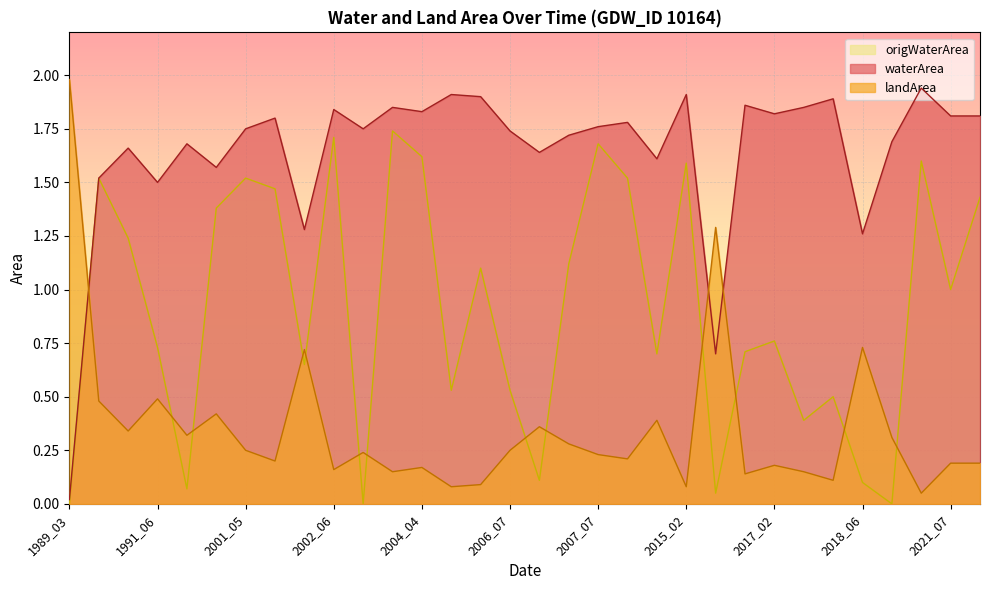

Which series has the largest total across all categories?

waterArea